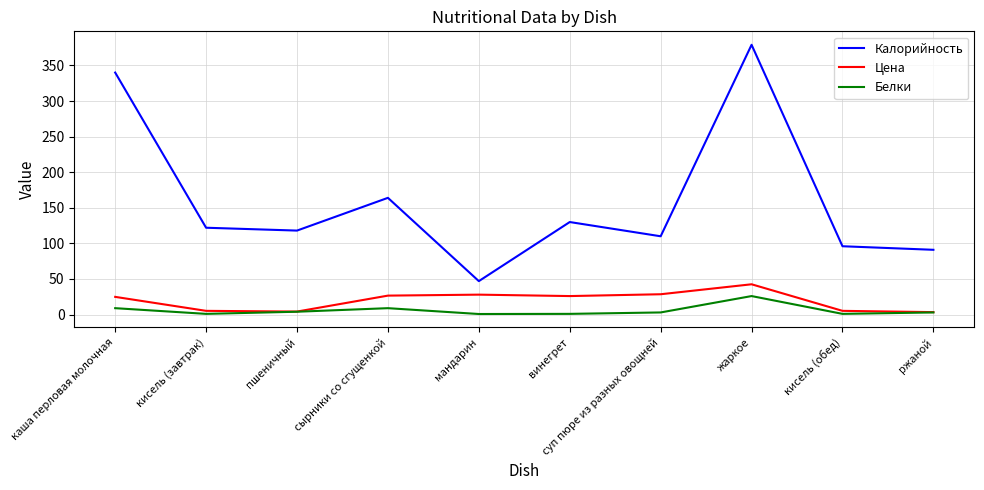

Which category has the highest value in the Белки series?

жаркое